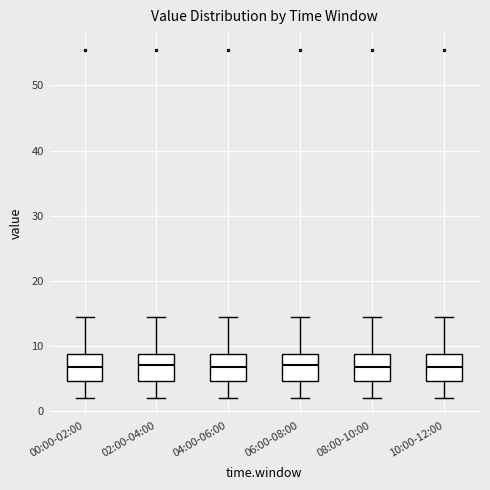

Reading left to right, transcribe this box plot: for each box, give where its median line is, the range the box spans, and where its two whiskers end, as read against the y-axis. The values are not printed on the chart, so give them approximately, as read against the axis.

00:00-02:00: median 7, box 5 to 9, whiskers 2 to 14
02:00-04:00: median 7, box 5 to 9, whiskers 2 to 14
04:00-06:00: median 7, box 5 to 9, whiskers 2 to 14
06:00-08:00: median 7, box 5 to 9, whiskers 2 to 14
08:00-10:00: median 7, box 5 to 9, whiskers 2 to 14
10:00-12:00: median 7, box 5 to 9, whiskers 2 to 14